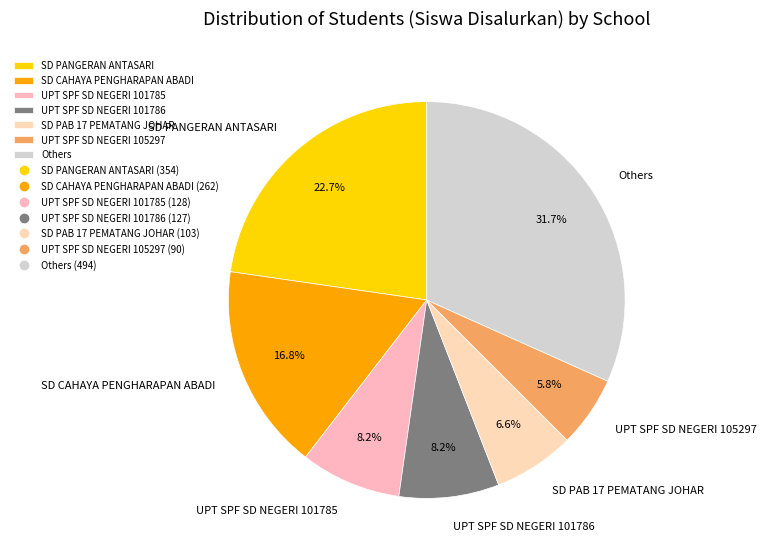

Which category has the biggest portion of the pie?

Others